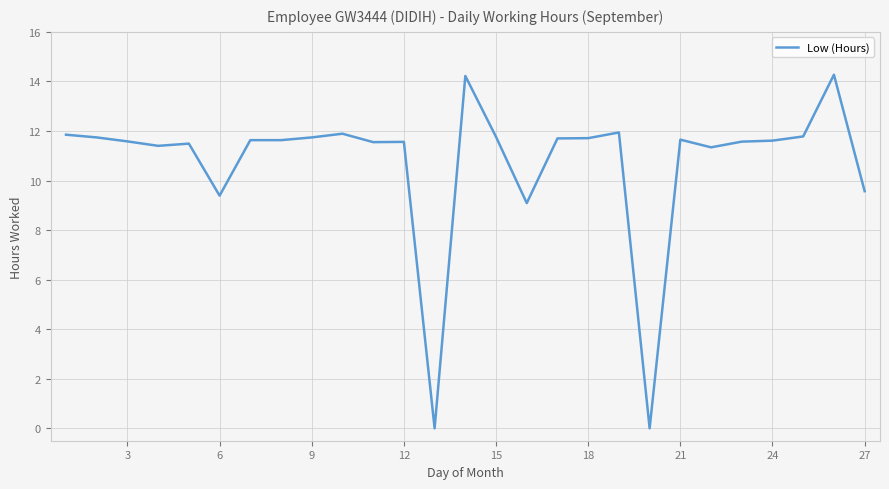

What is the difference between the second highest and second lowest values?

14.2